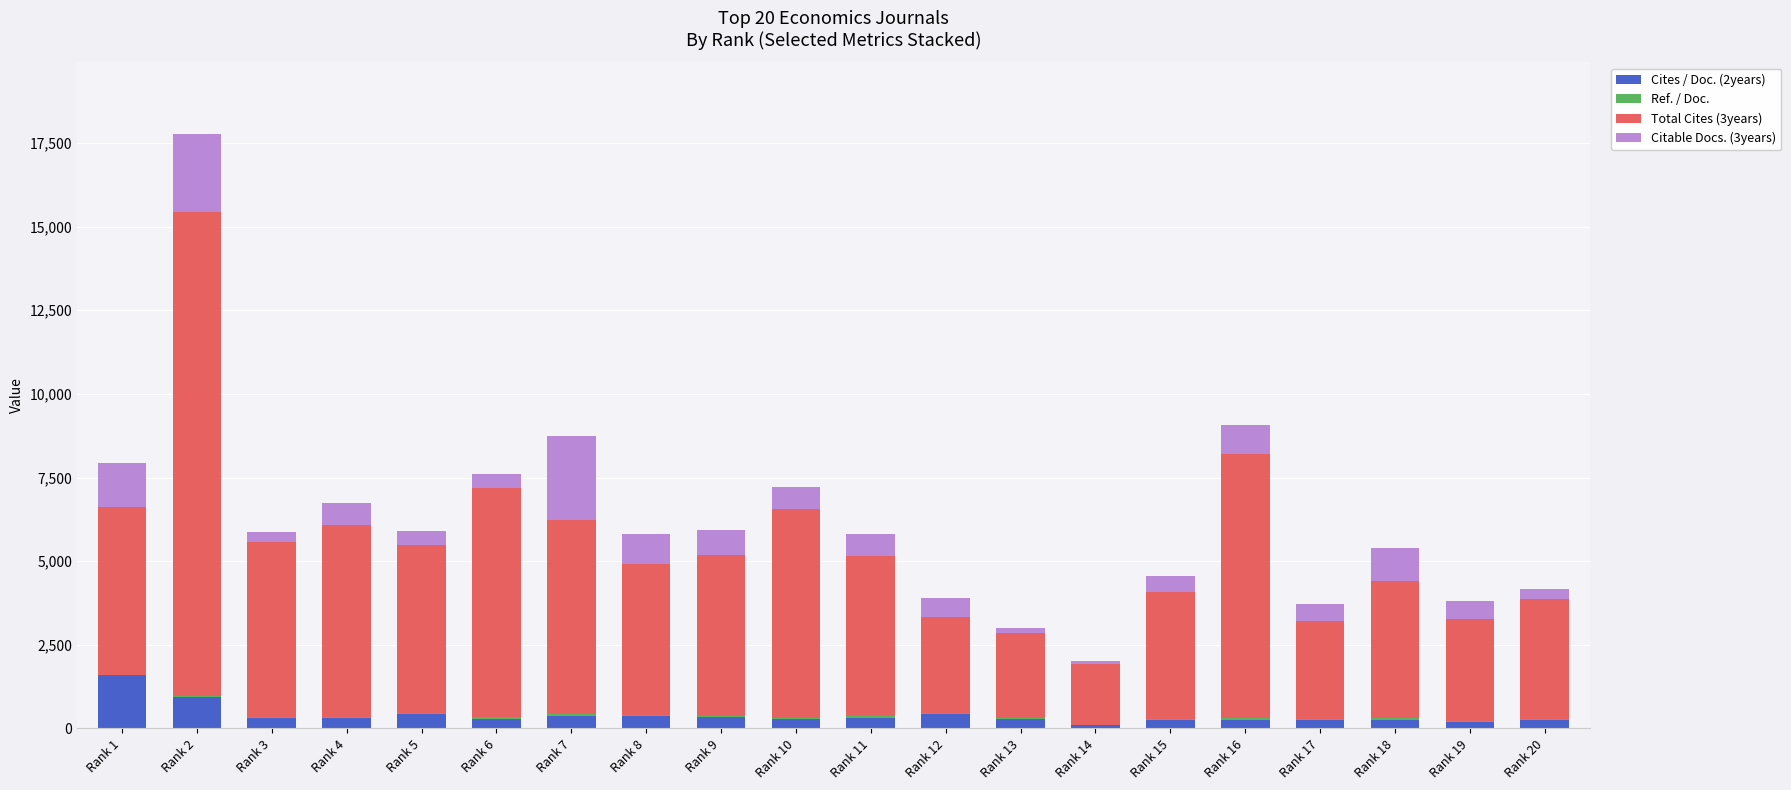

Which category has the highest value in the Cites / Doc. (2years) series?

Rank 1